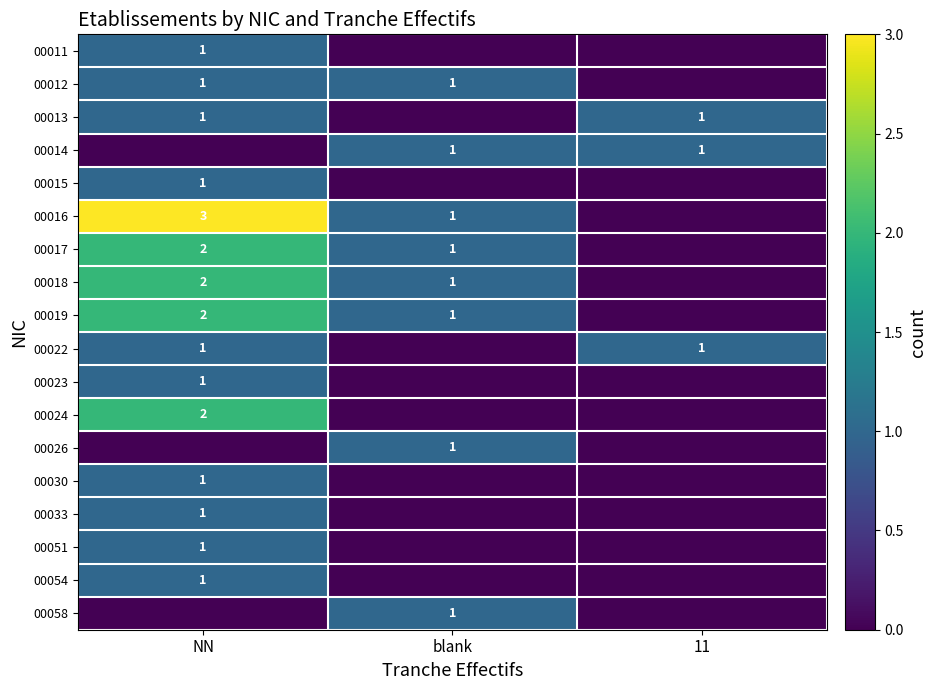

Is it true that 00054 equals 1 at NN?

True